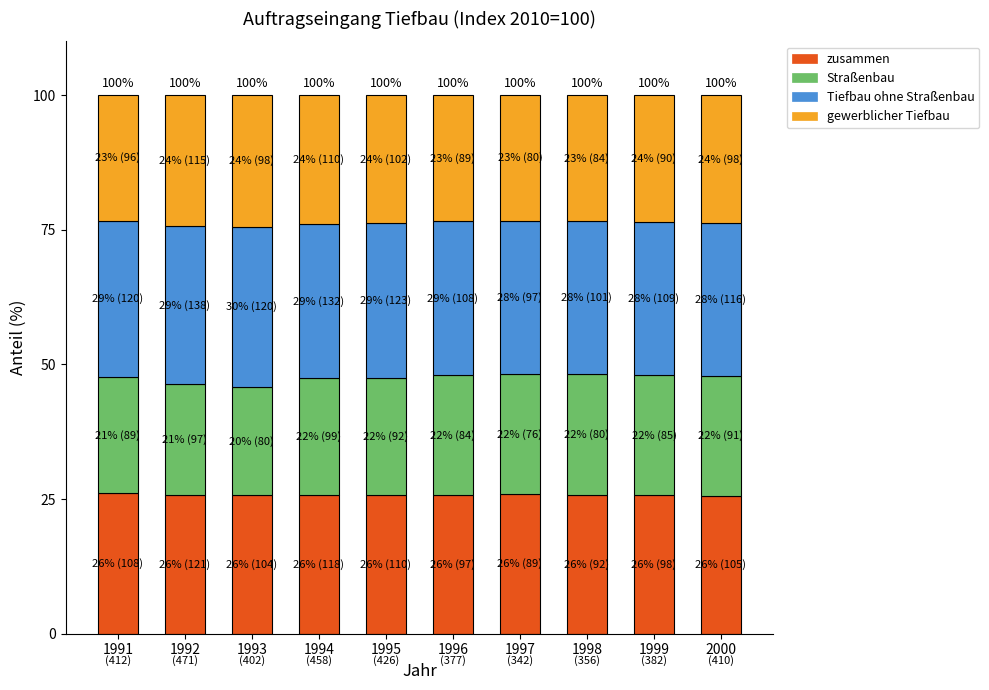

What is the average value of the zusammen series?

25.8